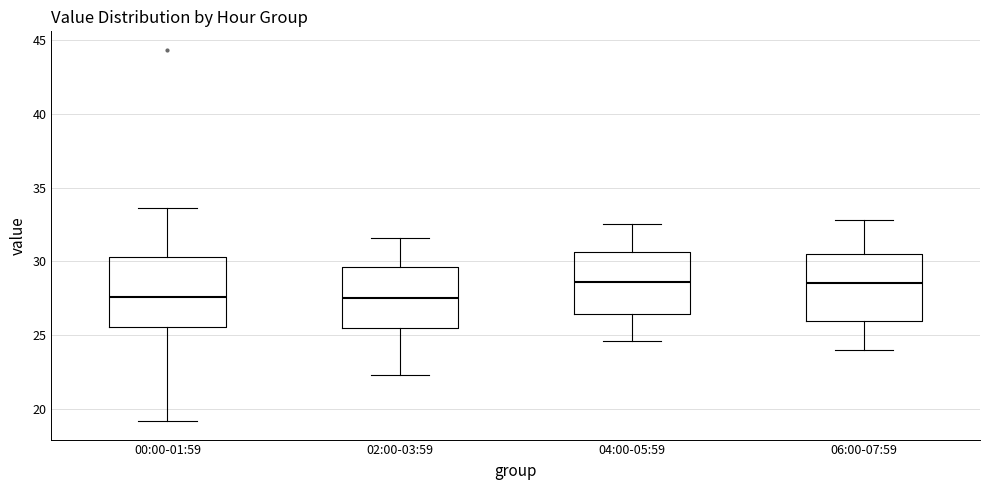

Reading left to right, transcribe this box plot: for each box, give where its median line is, the range the box spans, and where its two whiskers end, as read against the y-axis. The values are not printed on the chart, so give them approximately, as read against the axis.

00:00-01:59: median 27.5, box 25.5 to 30.5, whiskers 19.0 to 33.5
02:00-03:59: median 27.5, box 25.5 to 29.5, whiskers 22.5 to 31.5
04:00-05:59: median 28.5, box 26.5 to 30.5, whiskers 24.5 to 32.5
06:00-07:59: median 28.5, box 26.0 to 30.5, whiskers 24.0 to 33.0